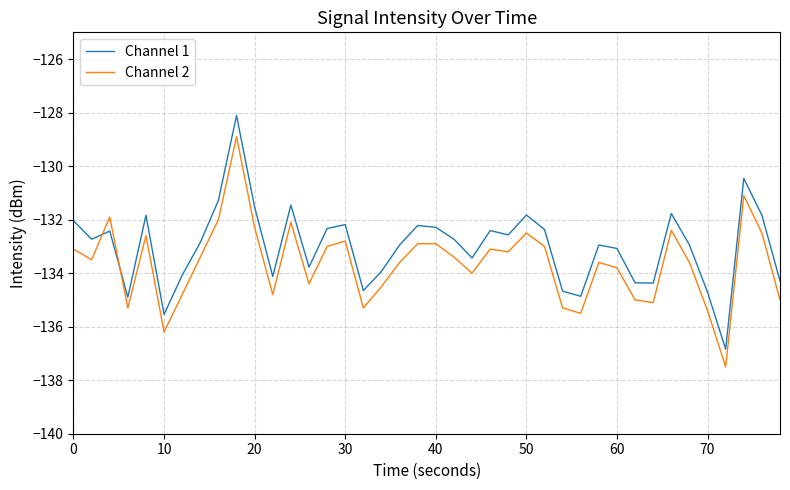

After their last crossing, which series has the higher values: Channel 2 or Channel 1?

Channel 1